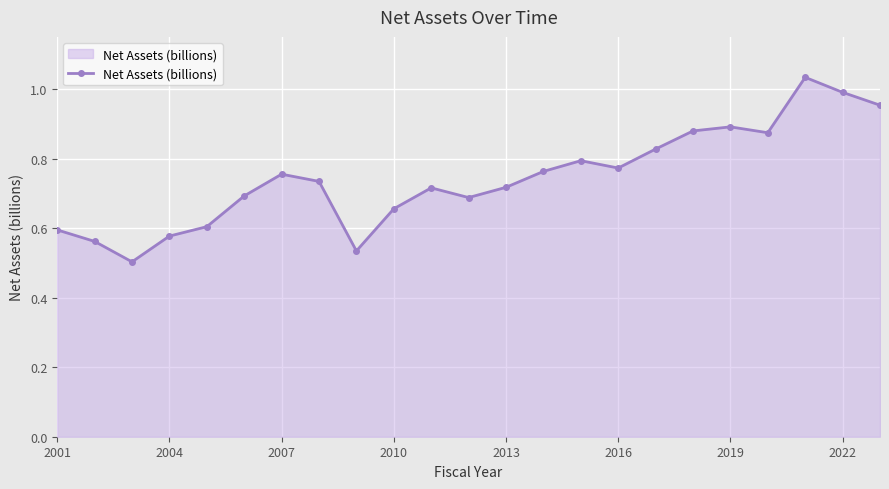

True or false: there are more than 2 points higher than both neighbors.

True